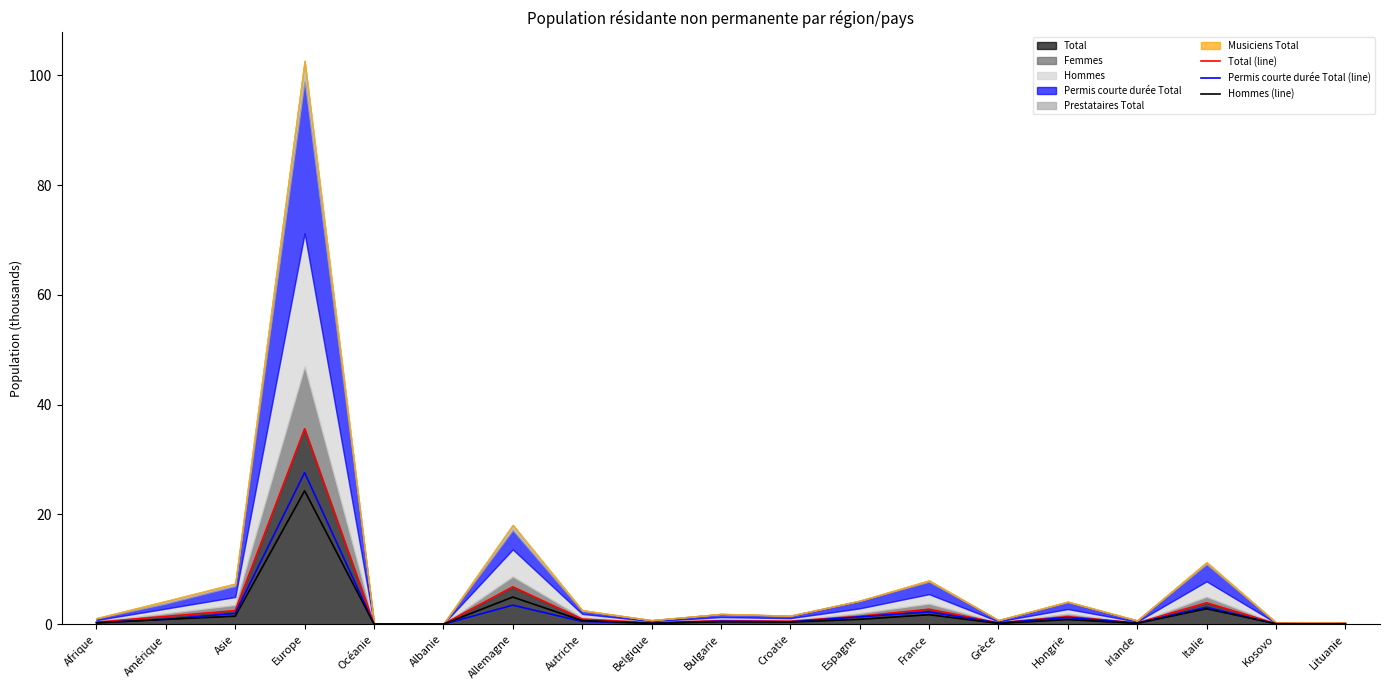

The Hommes (line) series shows 0.9 at Espagne. True or false?

True